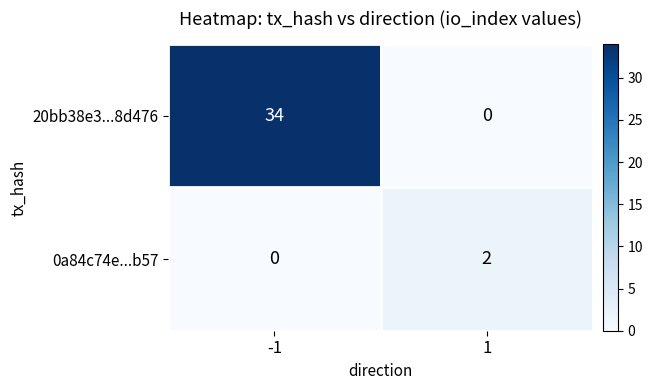

At how many categories does at least one series exceed 20?

1